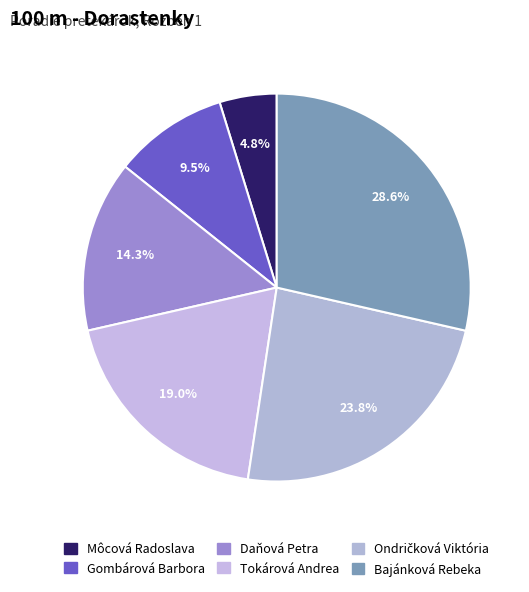

To the nearest percent, what percentage of the pie is Ondričková Viktória?

24%